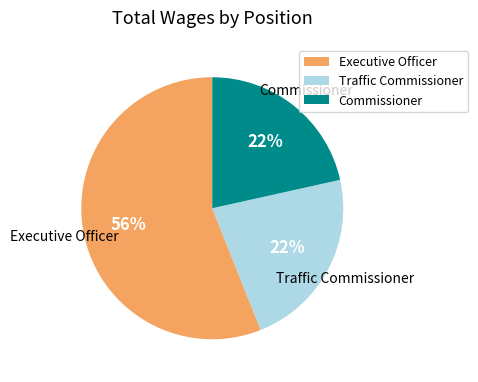

What percentage is the Executive Officer slice, to the nearest percent?

56%